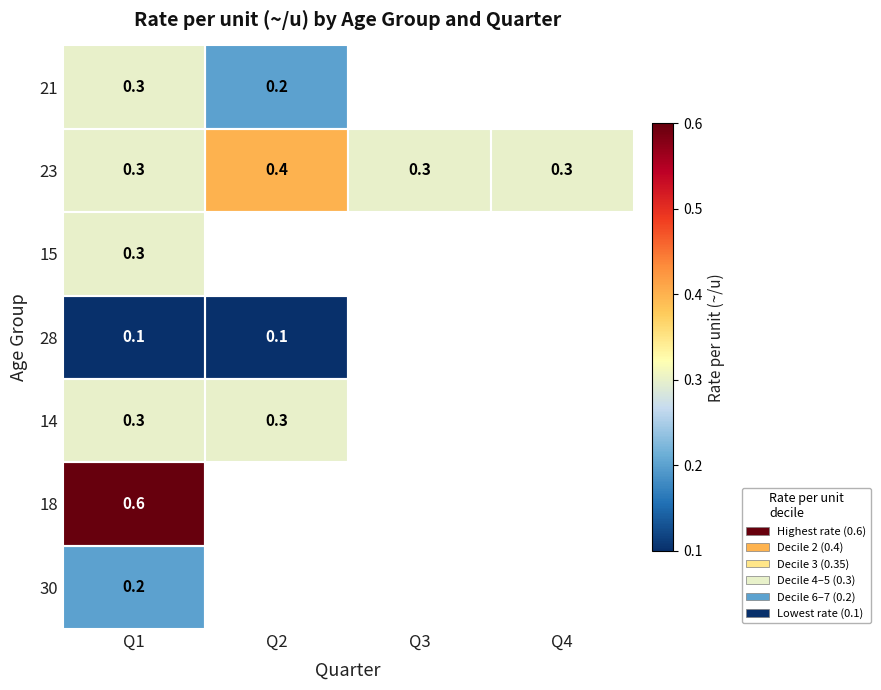

The value of 14 at Q1 is 0.3. True or false?

True